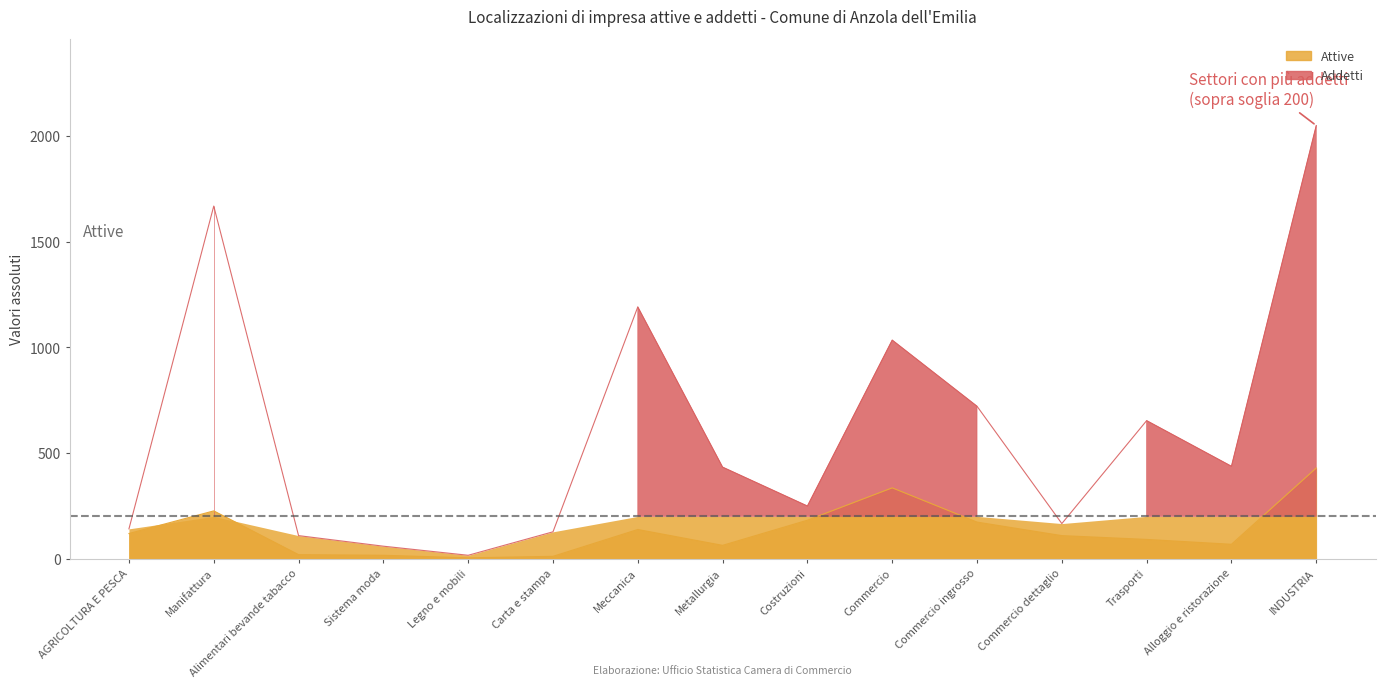

What is the total value across all series at AGRICOLTURA E PESCA?

260